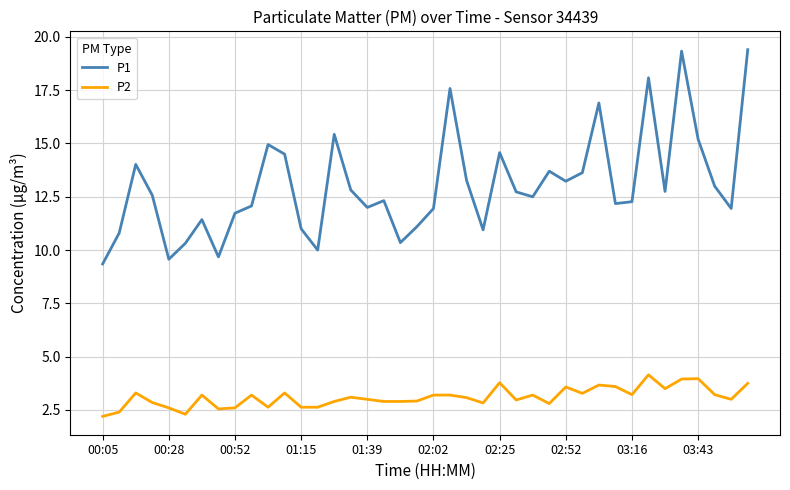

Which series has the widest spread of values?

P1